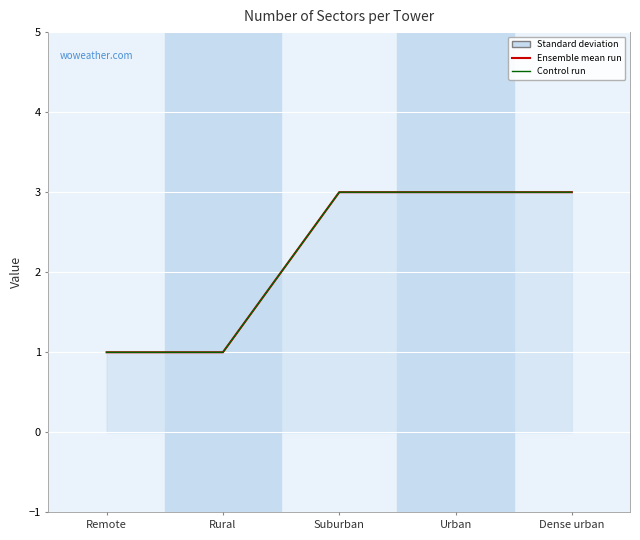

Is it true that VALUE equals 0 at Remote?

False